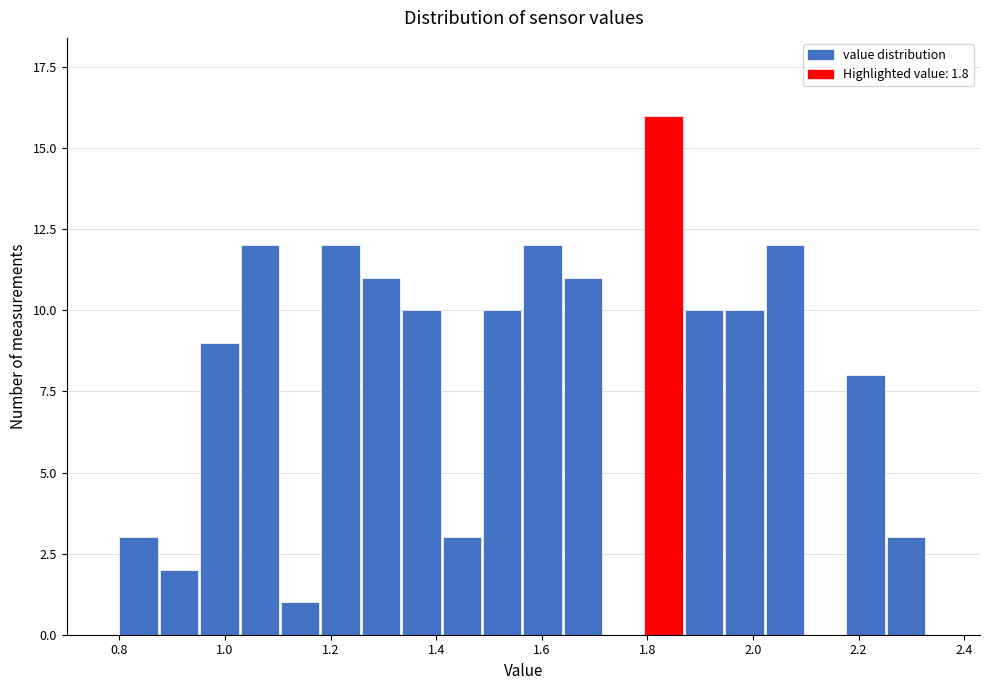

Around what value on the x-axis is the tallest bar? Give the approximate position of its centre, as read against the axis.

1.84